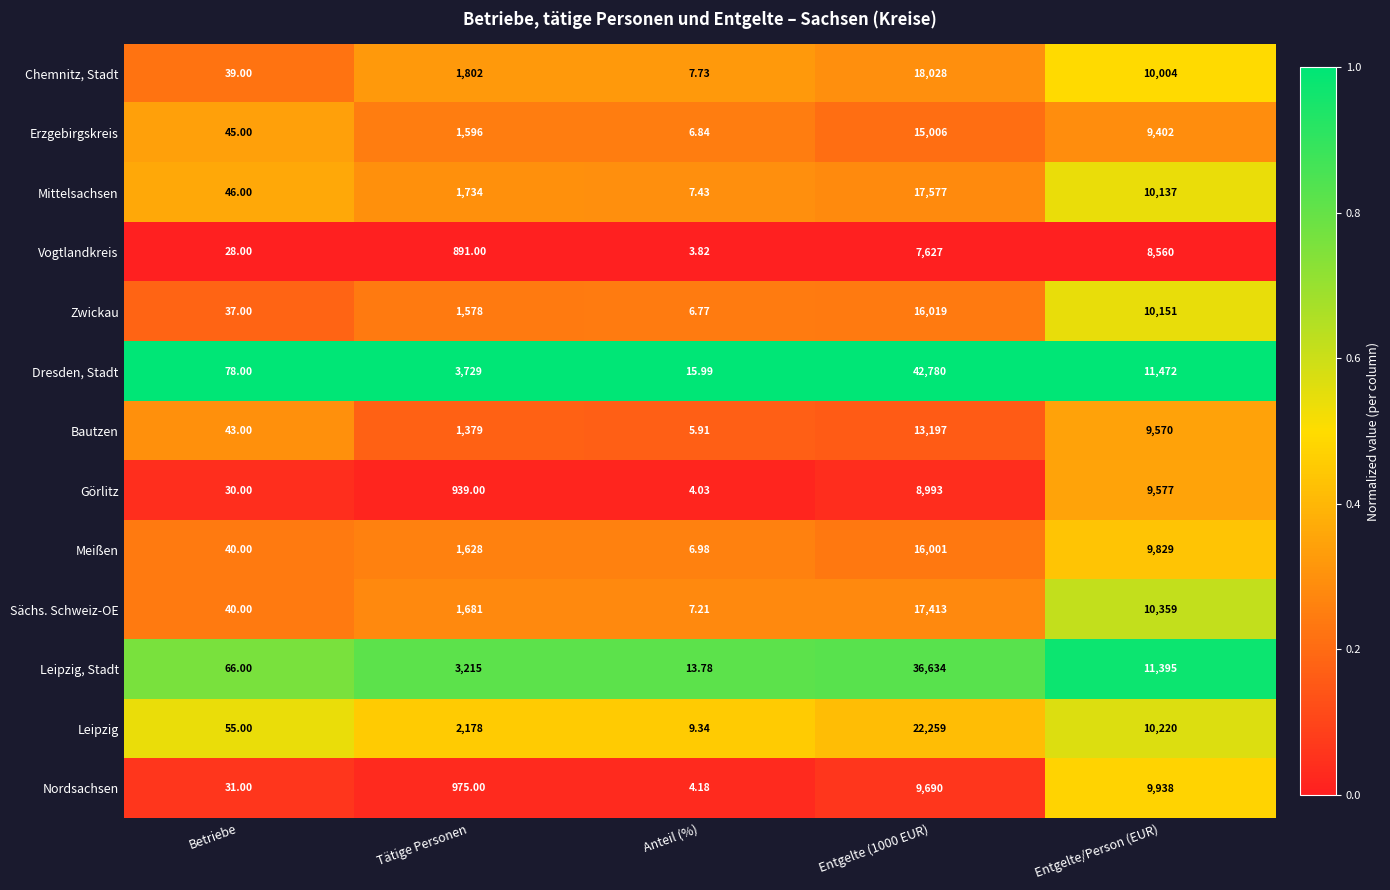

At which category does the chart reach its minimum across all series?

Anteil (%)